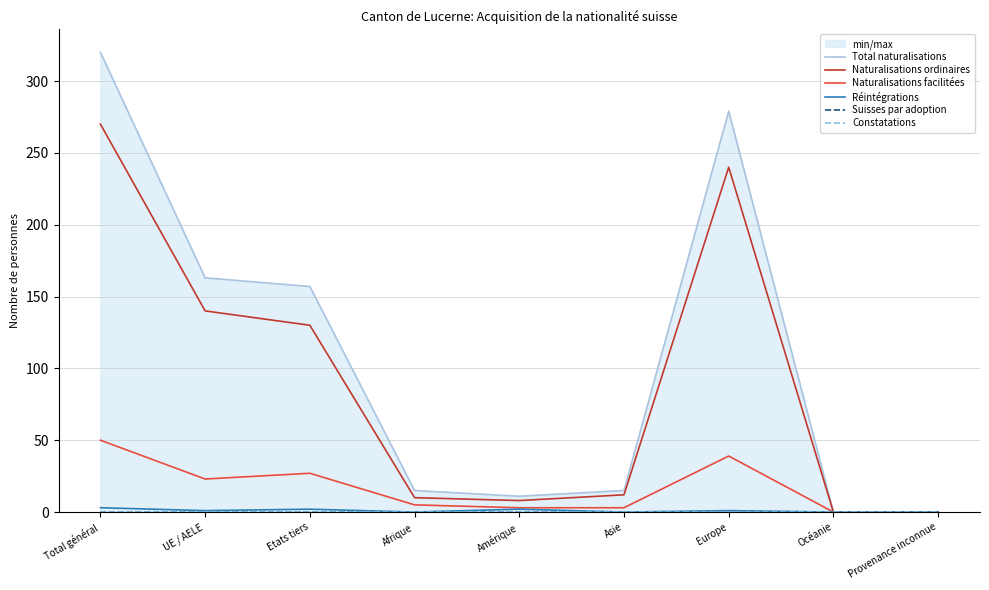

Count the number of categories in the chart.

9